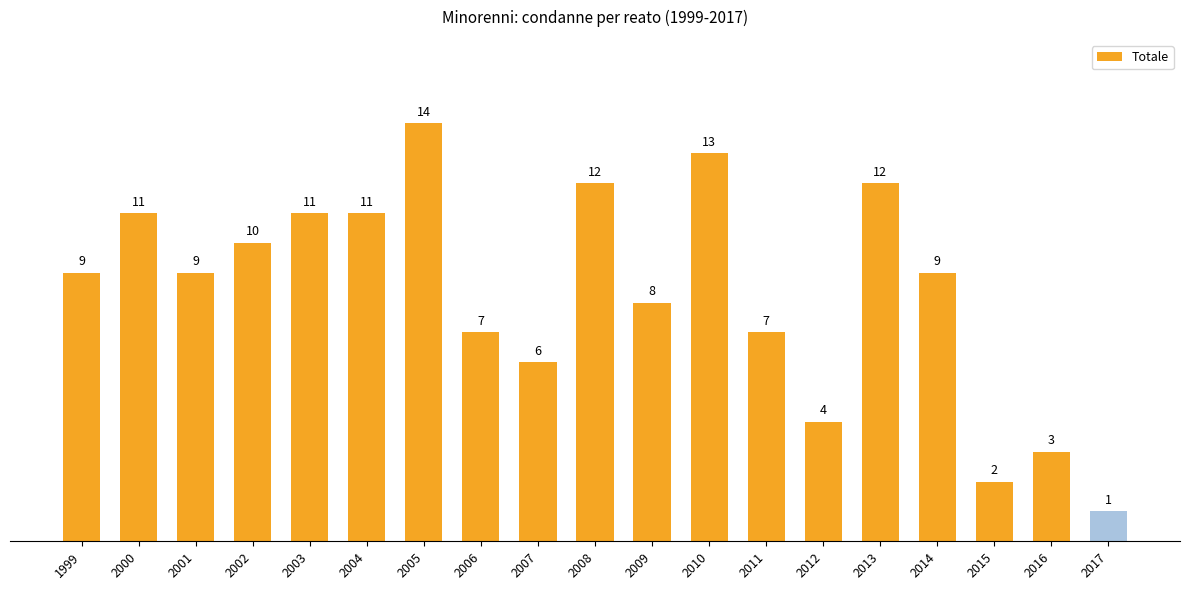

Reading left to right, extract all data points from this chart.

1999=9	2000=11	2001=9	2002=10	2003=11	2004=11	2005=14	2006=7	2007=6	2008=12	2009=8	2010=13	2011=7	2012=4	2013=12	2014=9	2015=2	2016=3	2017=1